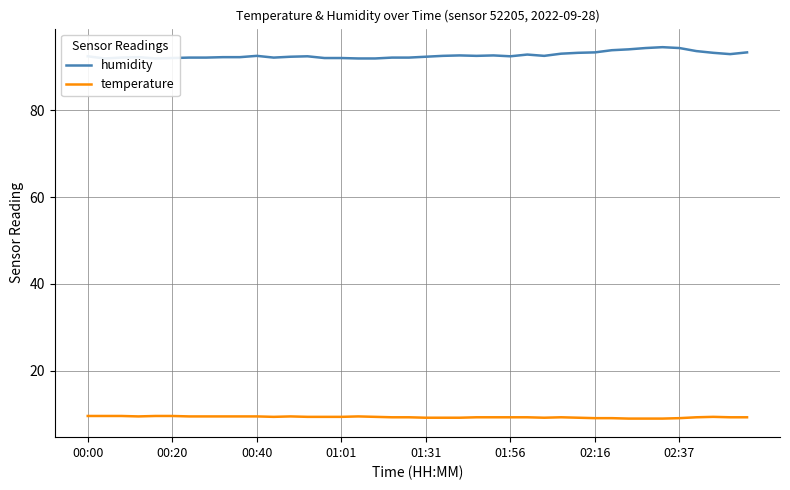

What is the average value of the temperature series?

9.3